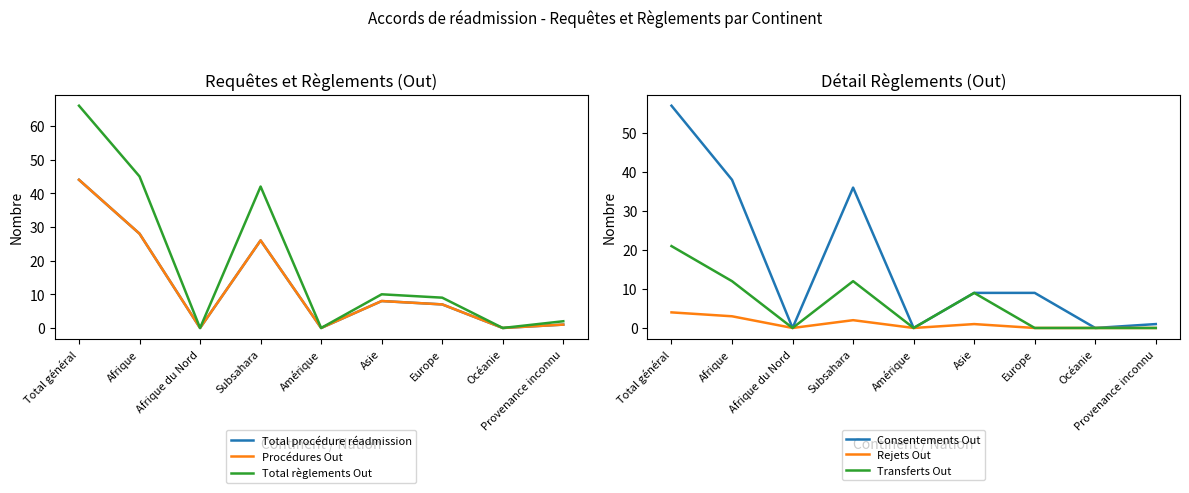

Reading right to left, extract all data points from this chart.

Total procédure réadmission: Provenance inconnu=1	Océanie=0	Europe=7	Asie=8	Amérique=0	Subsahara=26	Afrique du Nord=0	Afrique=28	Total général=44
Procédures Out: Provenance inconnu=1	Océanie=0	Europe=7	Asie=8	Amérique=0	Subsahara=26	Afrique du Nord=0	Afrique=28	Total général=44
Total règlements Out: Provenance inconnu=2	Océanie=0	Europe=9	Asie=10	Amérique=0	Subsahara=42	Afrique du Nord=0	Afrique=45	Total général=66
Consentements Out: Provenance inconnu=1	Océanie=0	Europe=9	Asie=9	Amérique=0	Subsahara=36	Afrique du Nord=0	Afrique=38	Total général=57
Rejets Out: Provenance inconnu=0	Océanie=0	Europe=0	Asie=1	Amérique=0	Subsahara=2	Afrique du Nord=0	Afrique=3	Total général=4
Transferts Out: Provenance inconnu=0	Océanie=0	Europe=0	Asie=9	Amérique=0	Subsahara=12	Afrique du Nord=0	Afrique=12	Total général=21